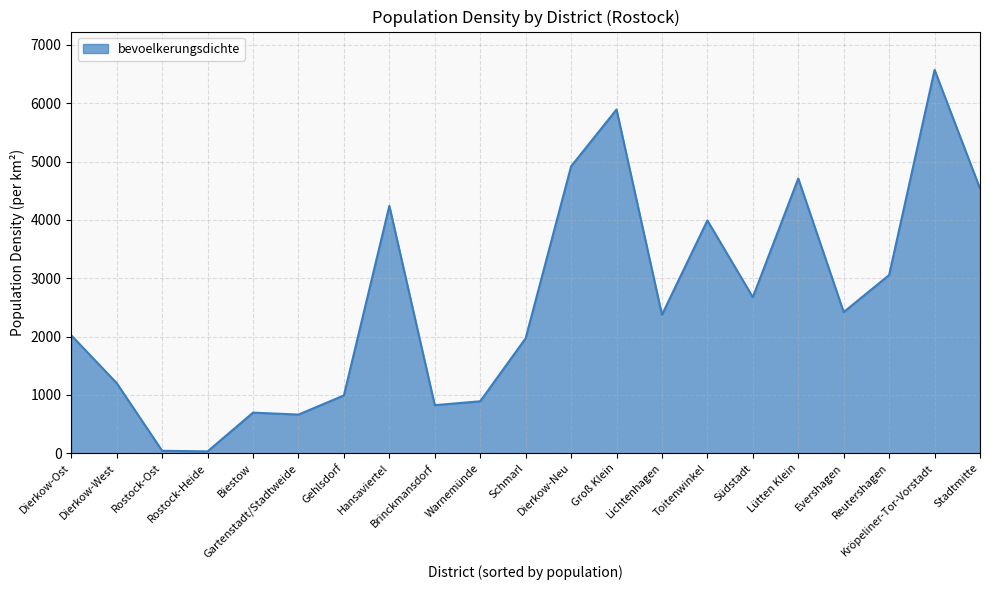

What is the difference between the maximum and minimum values?

6540